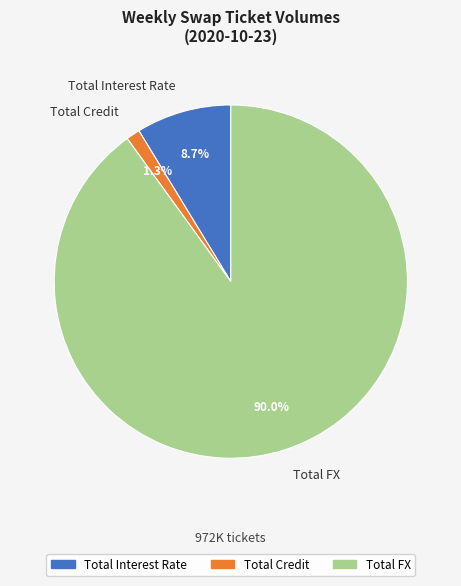

What percentage is the Total FX slice, to the nearest percent?

90%